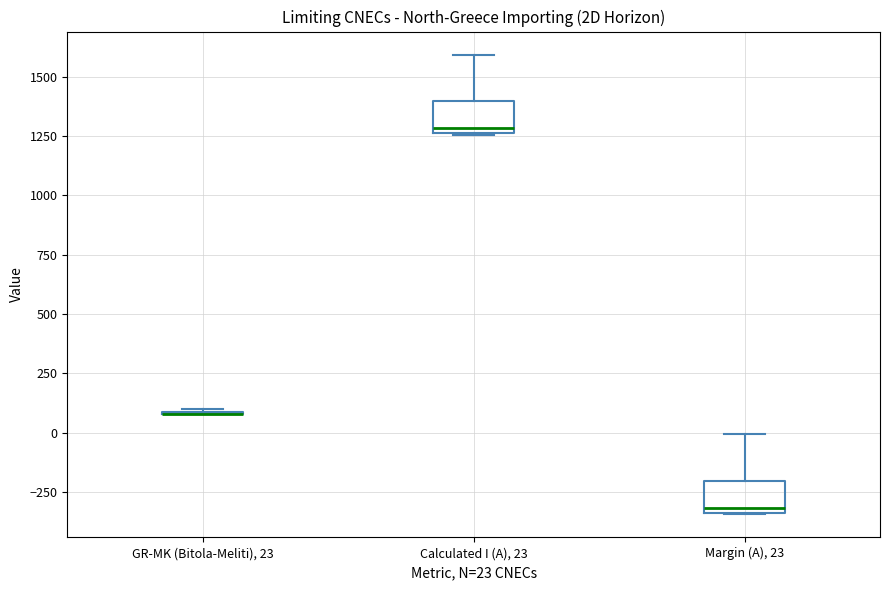

Reading left to right, transcribe this box plot: for each box, give where its median line is, the range the box spans, and where its two whiskers end, as read against the y-axis. The values are not printed on the chart, so give them approximately, as read against the axis.

GR-MK (Bitola-Meliti), 23: box collapsed to a line at 100, whiskers 100 to 100
Calculated I (A), 23: median 1300, box 1250 to 1400, whiskers 1250 to 1600
Margin (A), 23: median -300, box -350 to -200, whiskers -350 to 0